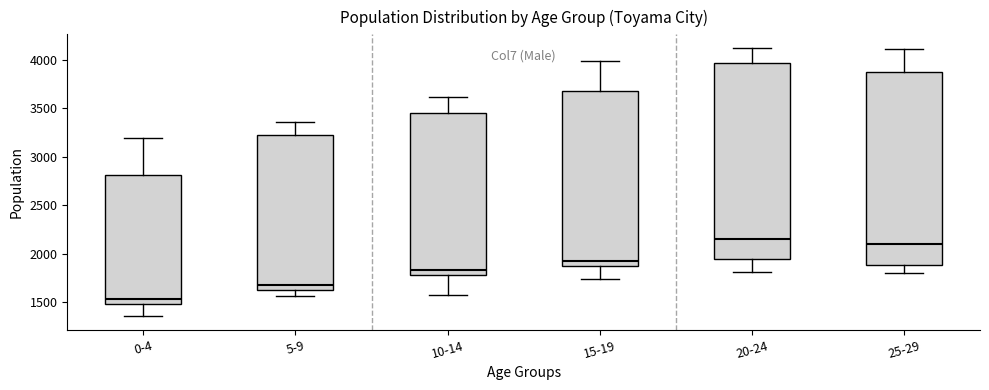

Which box's median line is the highest?

20-24